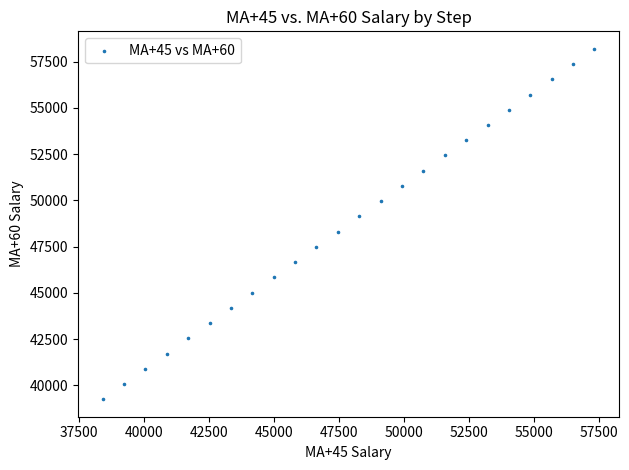

What is the range of Y values (max minus min)?

18928.8